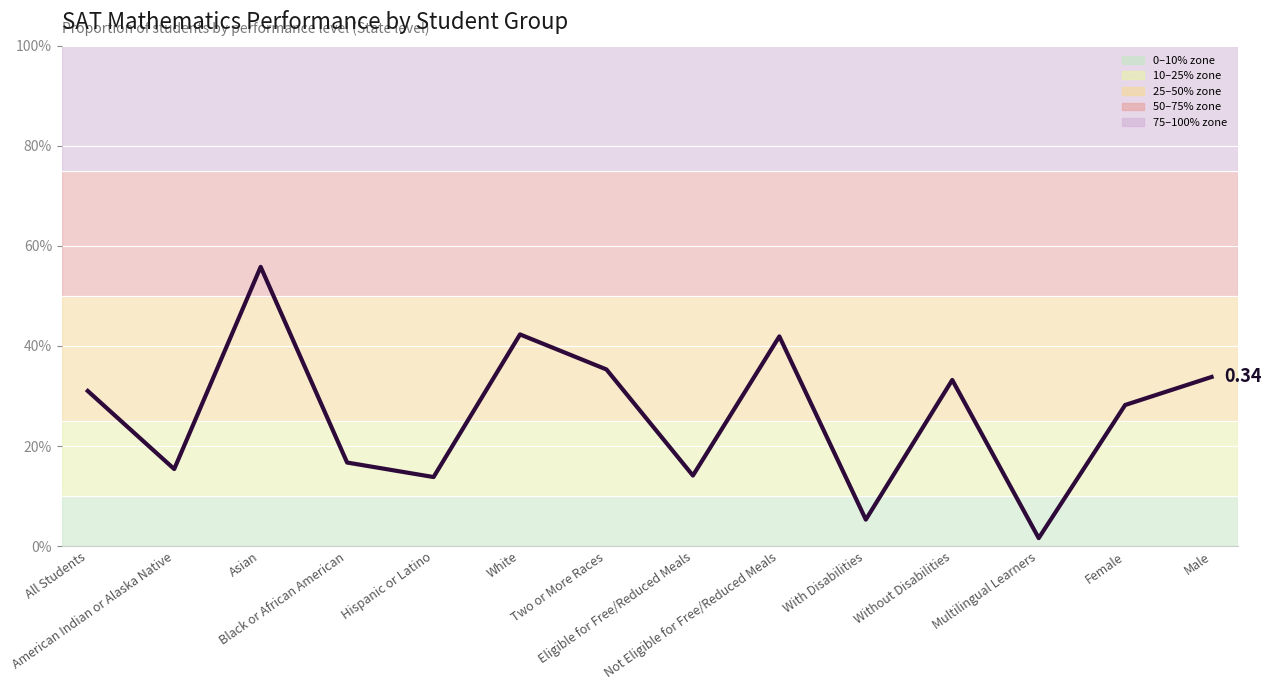

Reading left to right, transcribe all the data shown in this chart.

All Students=0.3	American Indian or Alaska Native=0.2	Asian=0.6	Black or African American=0.2	Hispanic or Latino=0.1	White=0.4	Two or More Races=0.4	Eligible for Free/Reduced Meals=0.1	Not Eligible for Free/Reduced Meals=0.4	With Disabilities=0.1	Without Disabilities=0.3	Multilingual Learners=0.0	Female=0.3	Male=0.3